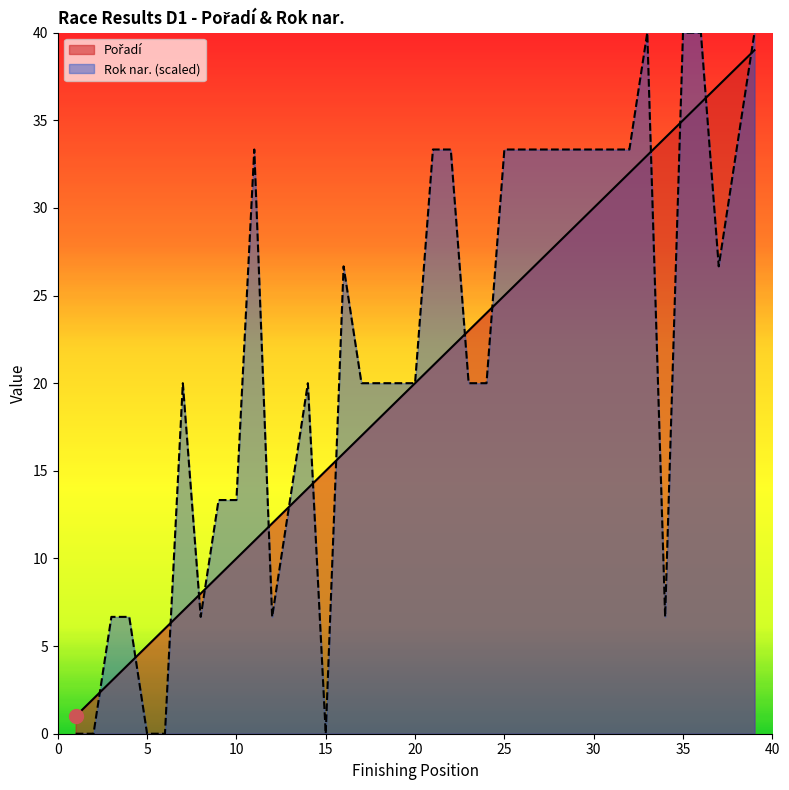

Is it true that Pořadí equals 53.6 at 35?

False